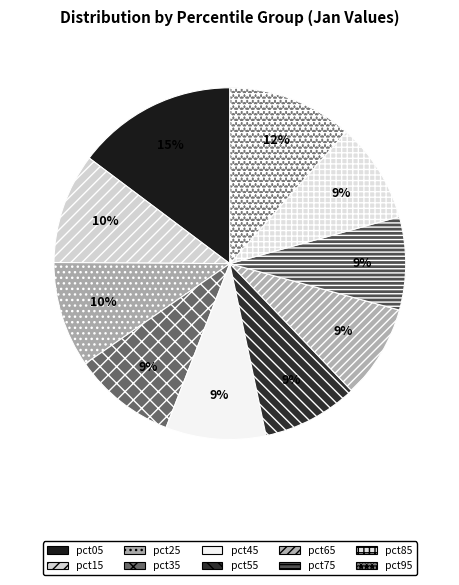

To the nearest percent, what is the average slice percentage?

10%